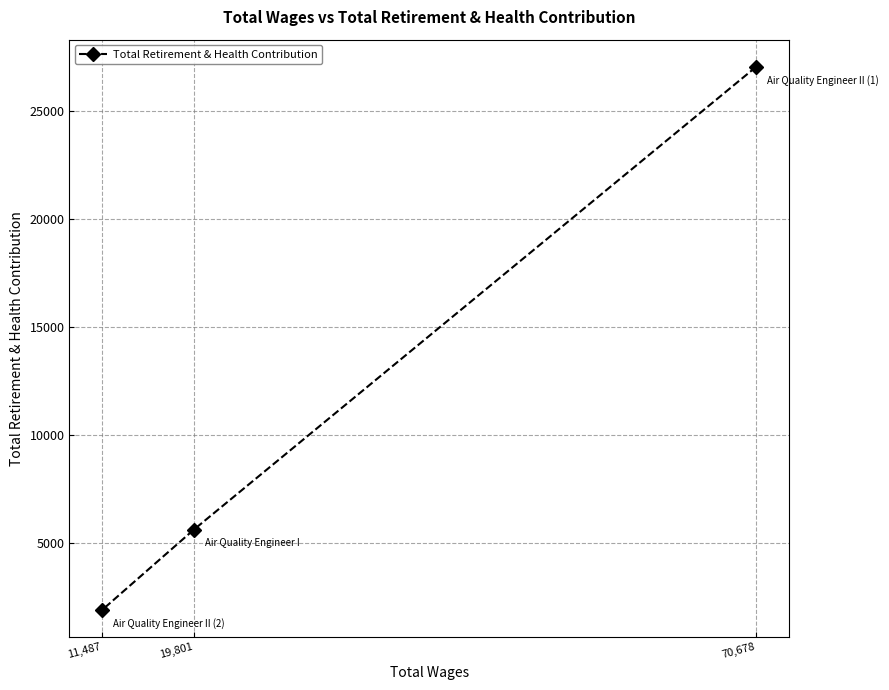

The value at 70,678 is 27051. True or false?

True